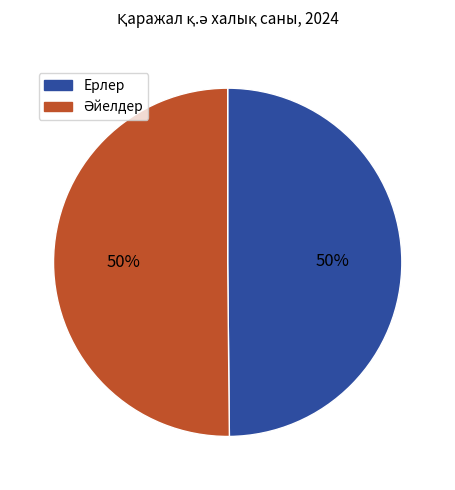

Is it true that Ерлер is 42% of the pie?

False